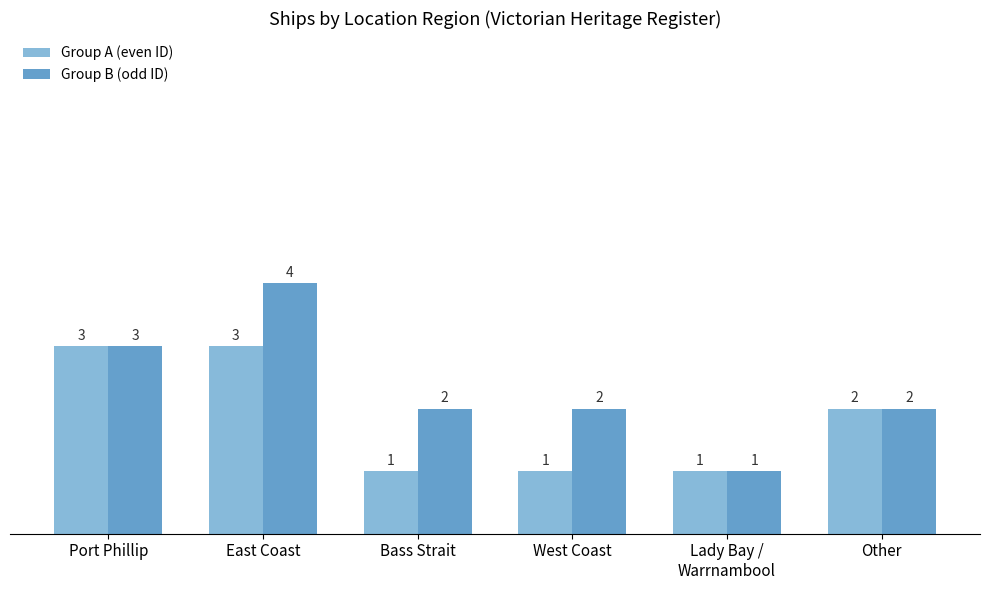

What is the difference between the second highest and minimum values in the Group A (even ID) series?

2